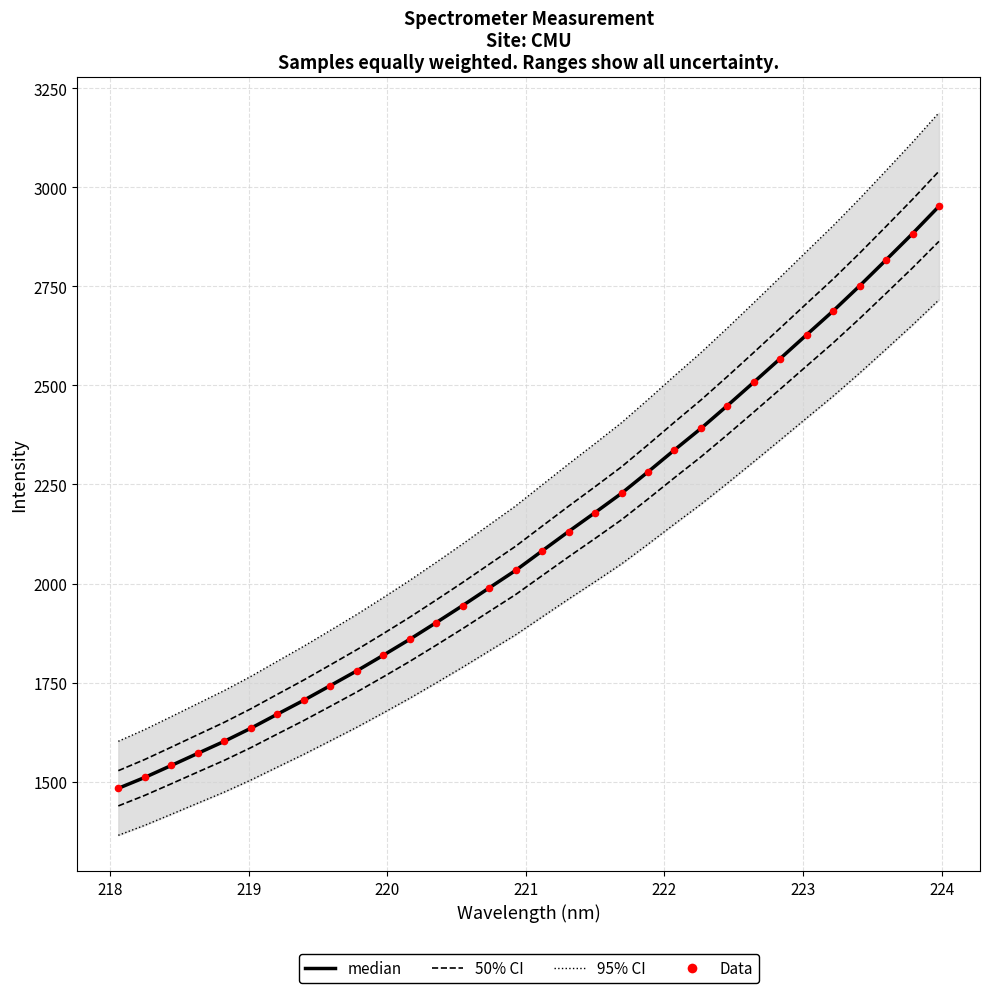

Which series has the largest Y range (max minus min)?

95% CI